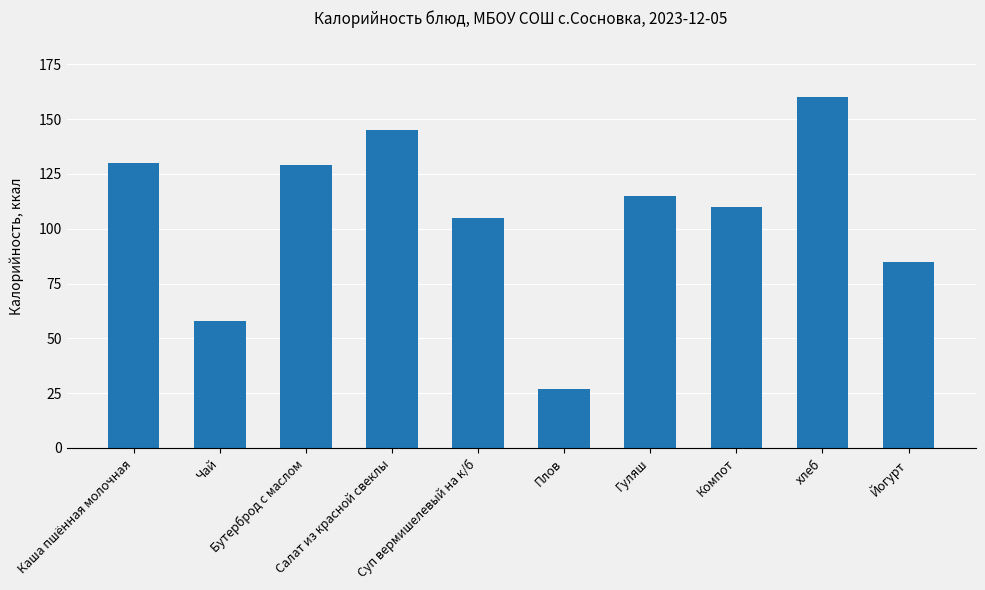

Read the value at Плов, to the nearest 5.

25